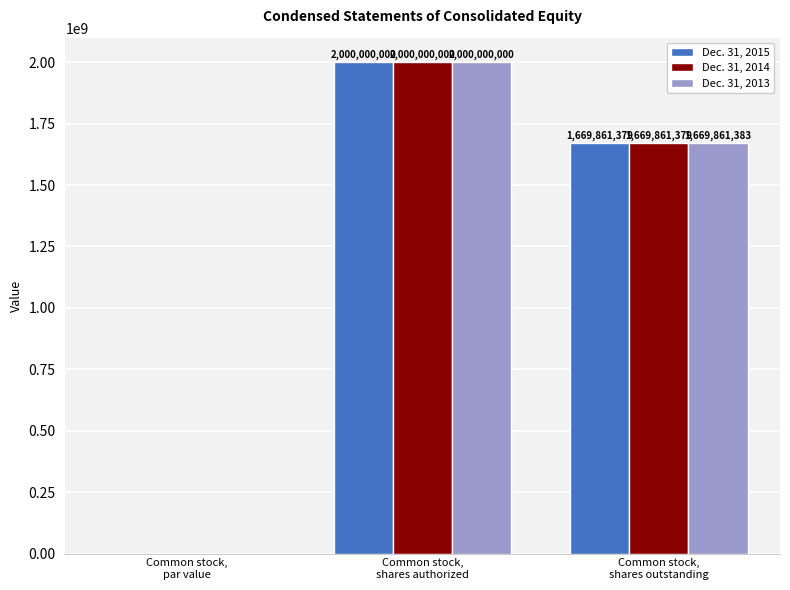

What is the difference between the Dec. 31, 2013 values at Common stock,
shares outstanding and Common stock,
shares authorized?

330138617.0